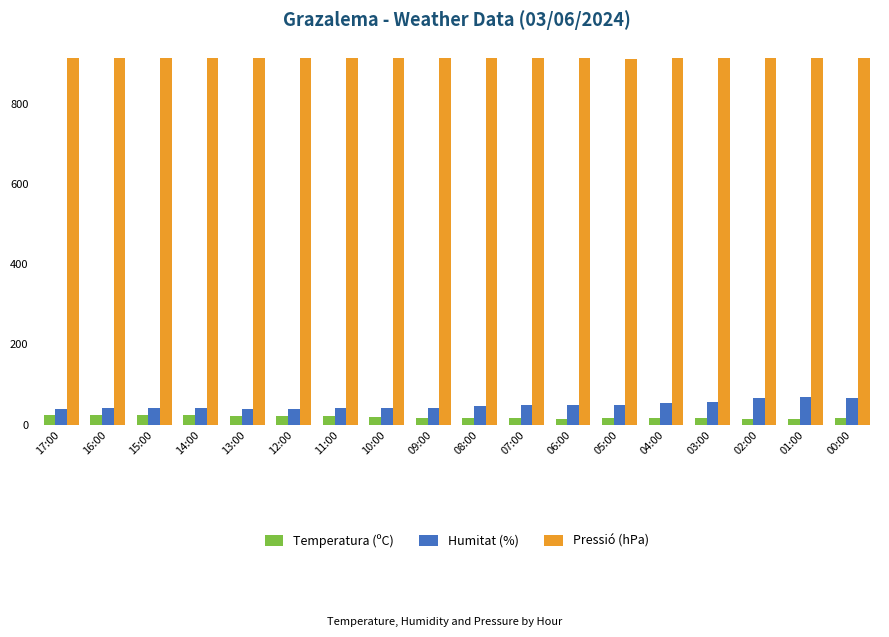

How many values in the Pressió (hPa) series are below 913?

5